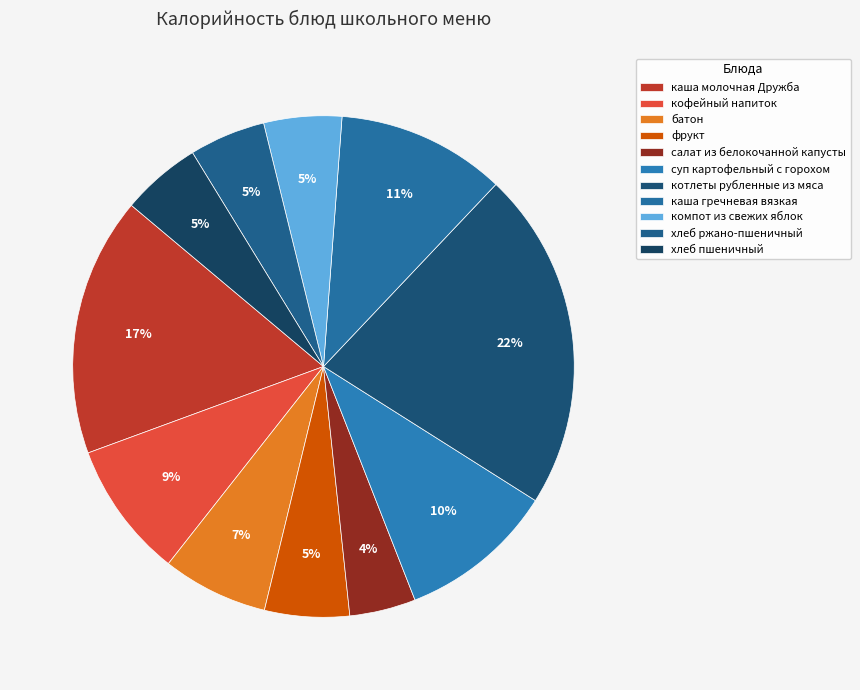

Between фрукт and котлеты рубленные из мяса, which is larger?

котлеты рубленные из мяса